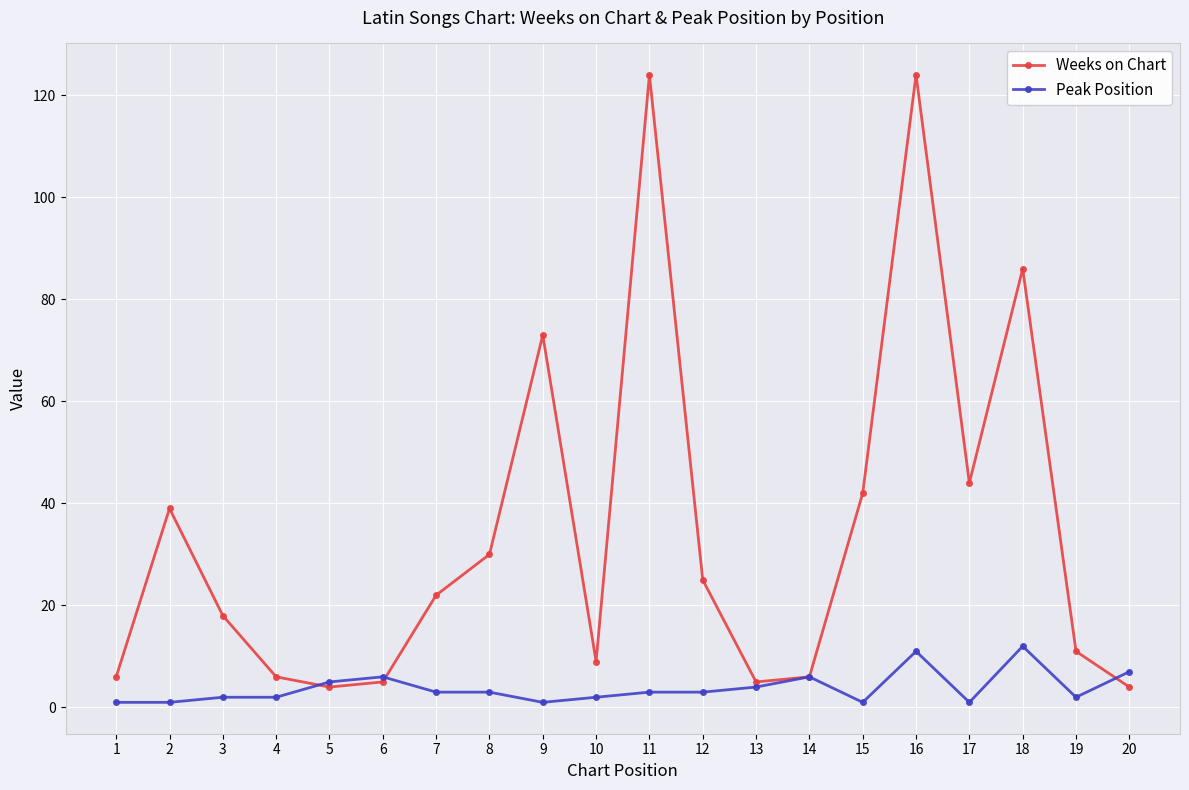

Where does the Peak Position series first go above 3?

5